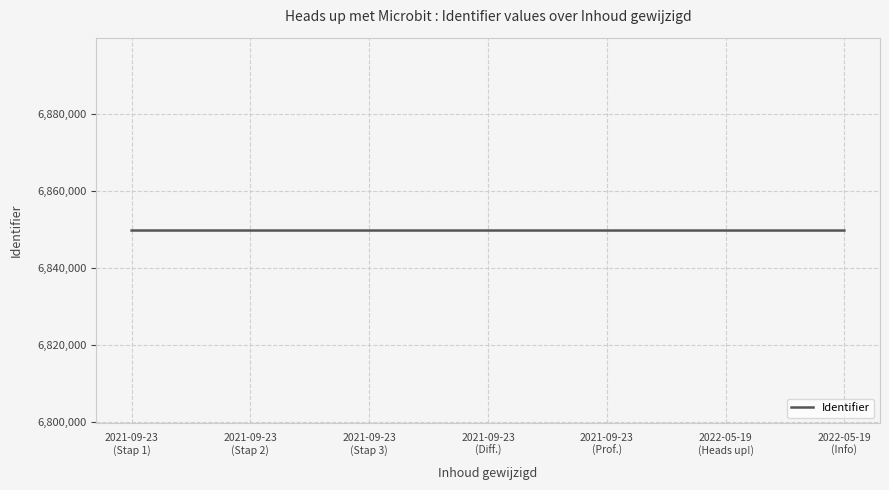

What is the maximum value shown in the chart?

6849764.2